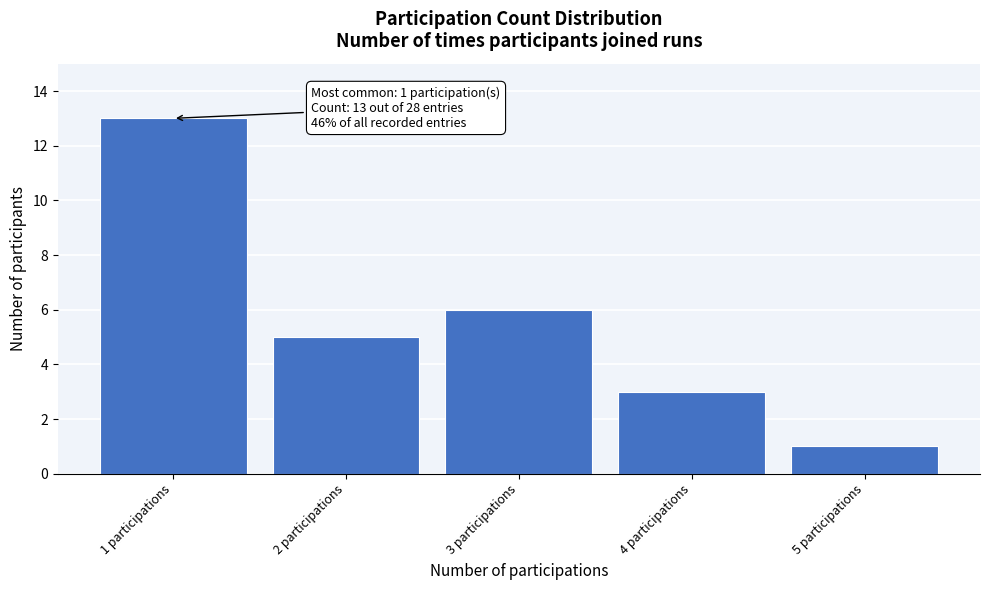

Reading left to right, transcribe all the data shown in this chart.

13	5	6	3	1